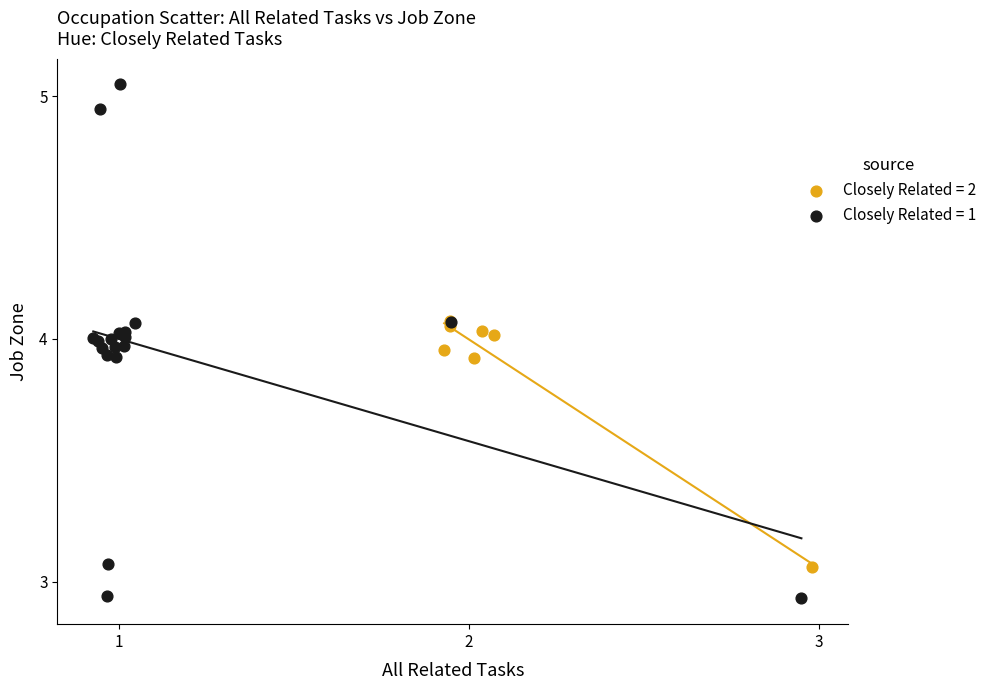

What are all the series names shown in the legend?

Closely Related = 2, Closely Related = 1